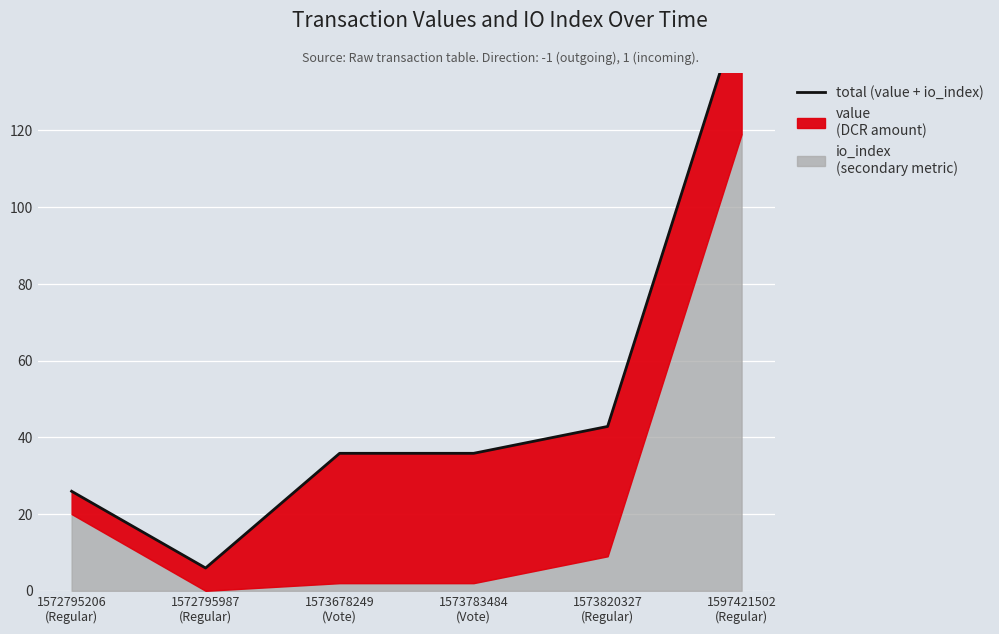

What is the difference between the maximum and minimum values?

146.9